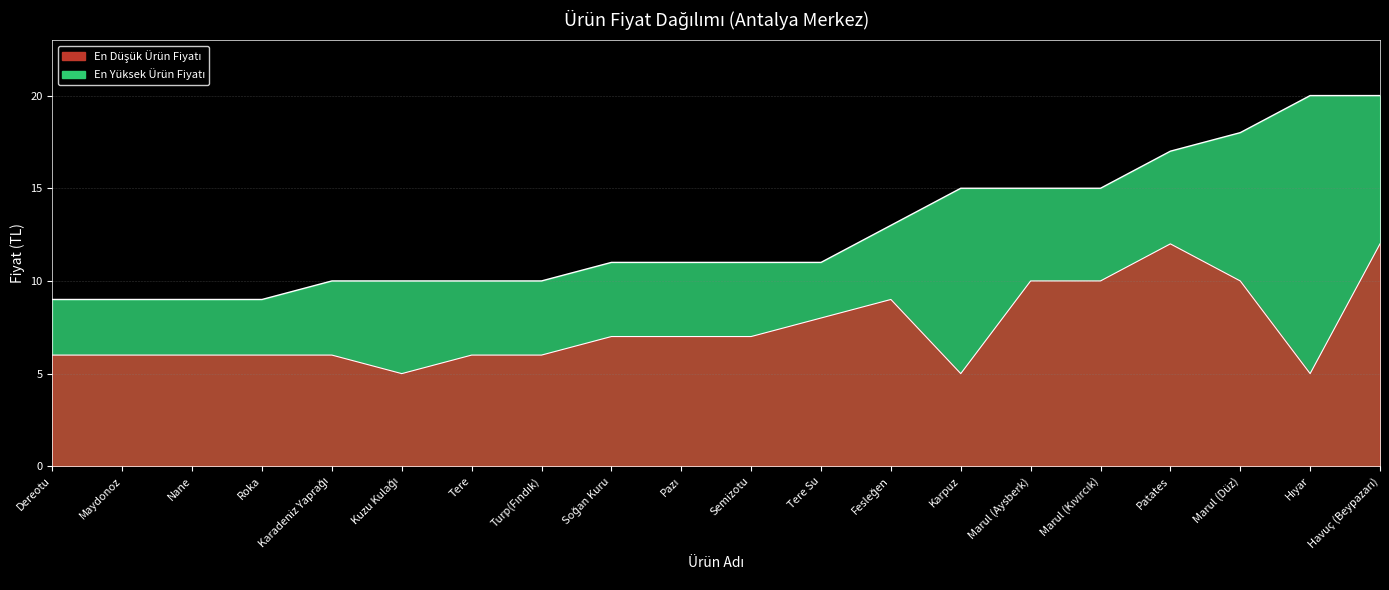

At which category is the sum across all series the highest?

Havuç (Beypazarı)